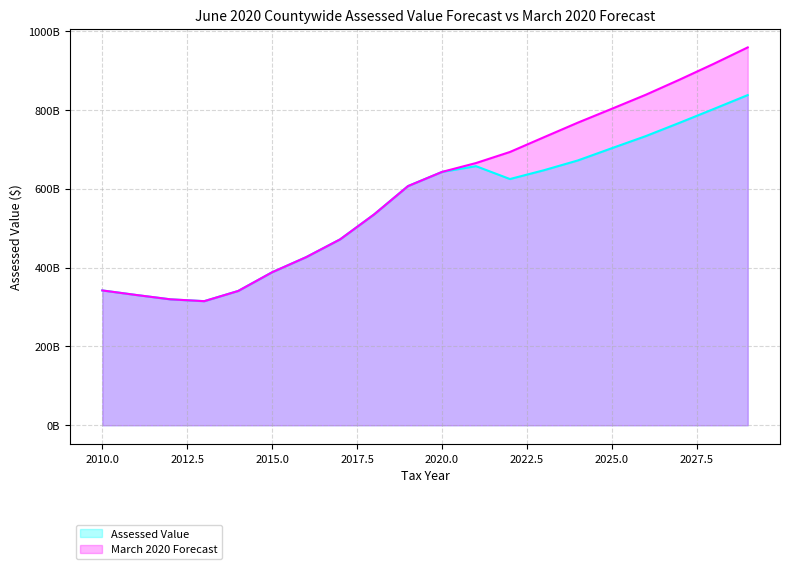

List the labels in order of Assessed Value value, smallest first.

2013, 2012, 2011, 2014, 2010, 2015, 2016, 2017, 2018, 2019, 2022, 2020, 2023, 2021, 2024, 2025, 2026, 2027, 2028, 2029